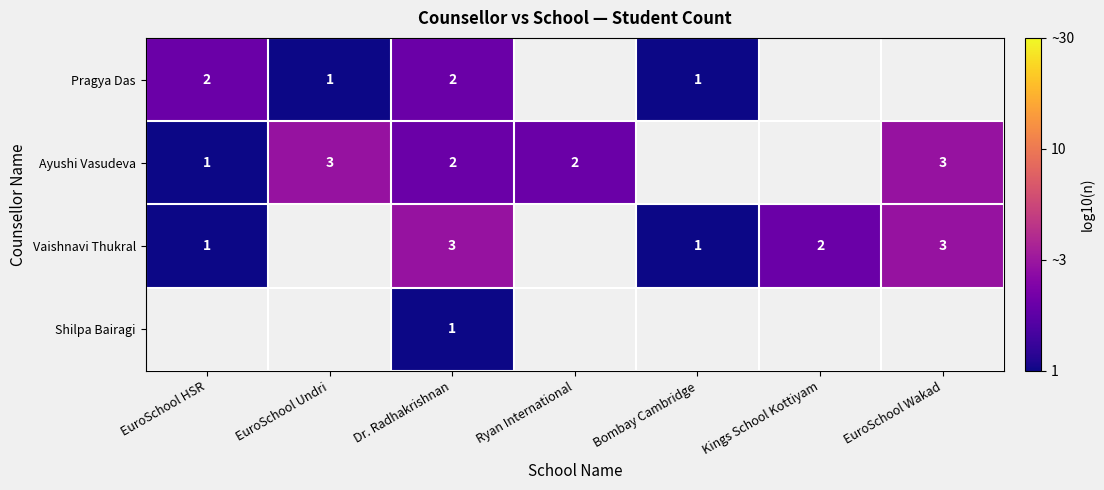

Is the value of Pragya Das at EuroSchool Undri greater than the value of Ayushi Vasudeva at EuroSchool Wakad?

No